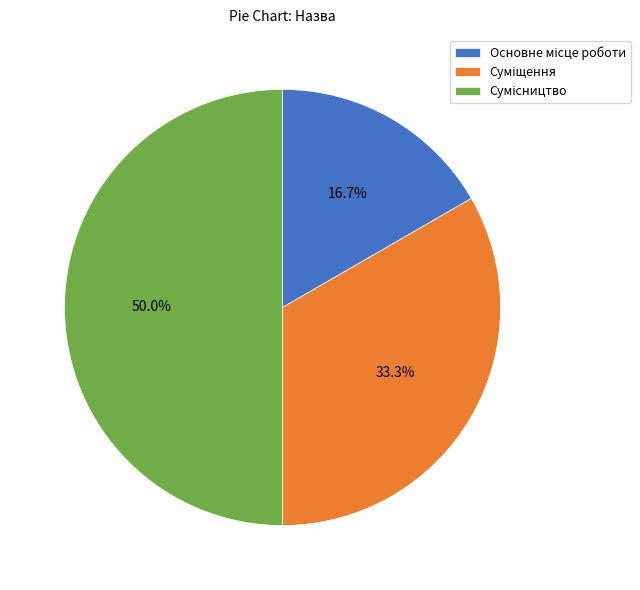

How many segments does this pie chart have?

3